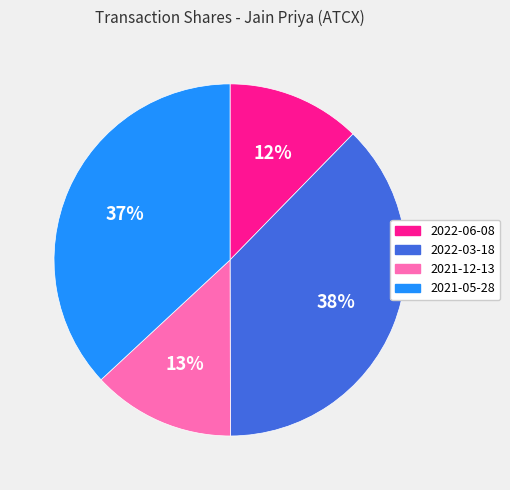

To the nearest percent, what is the average slice percentage?

25%